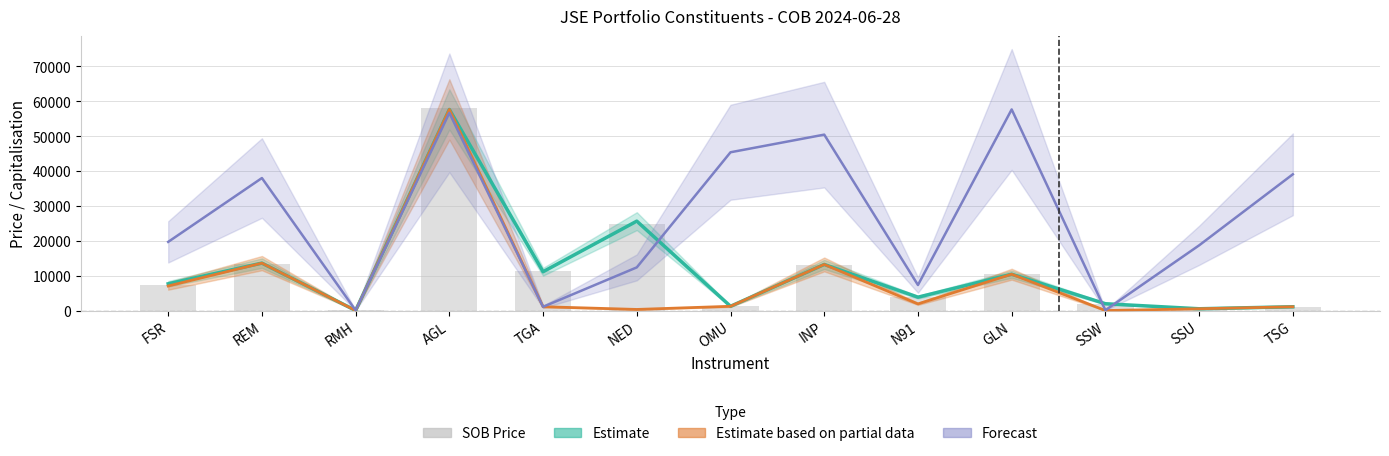

Which category has the highest value in the Estimate (COB Price) series?

AGL